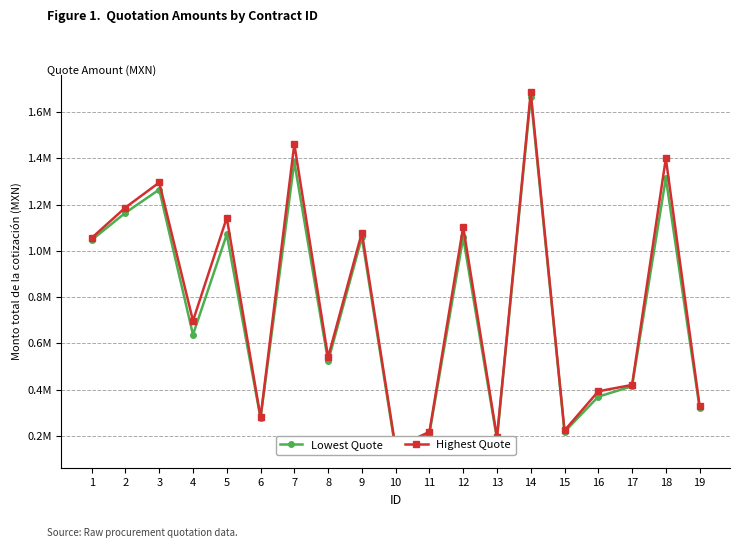

Is this an area chart (filled region under the line)?

No